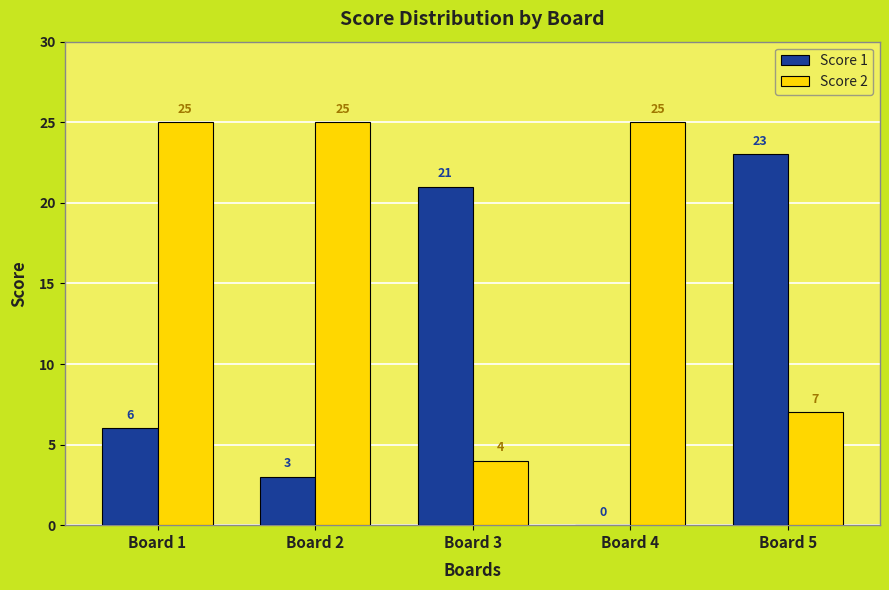

How many categories are shown in the chart?

5